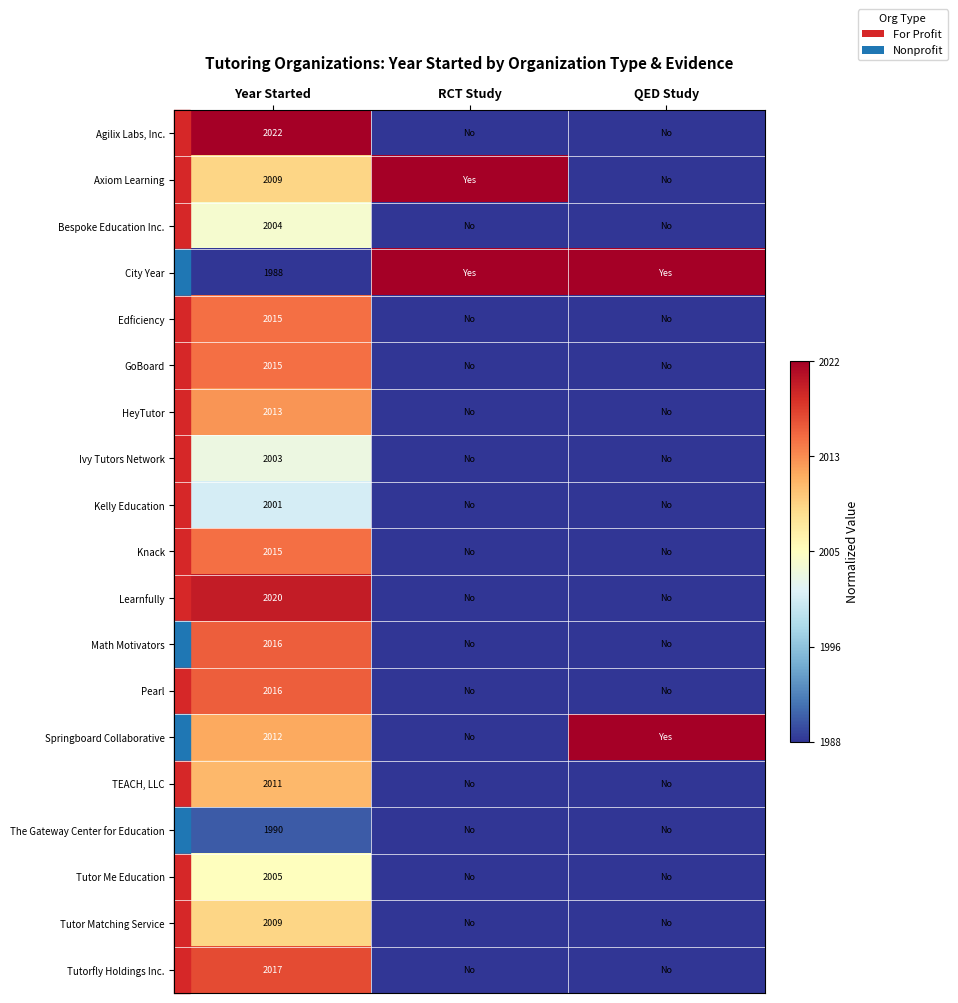

What is the total value across all series at Year Started?

38181